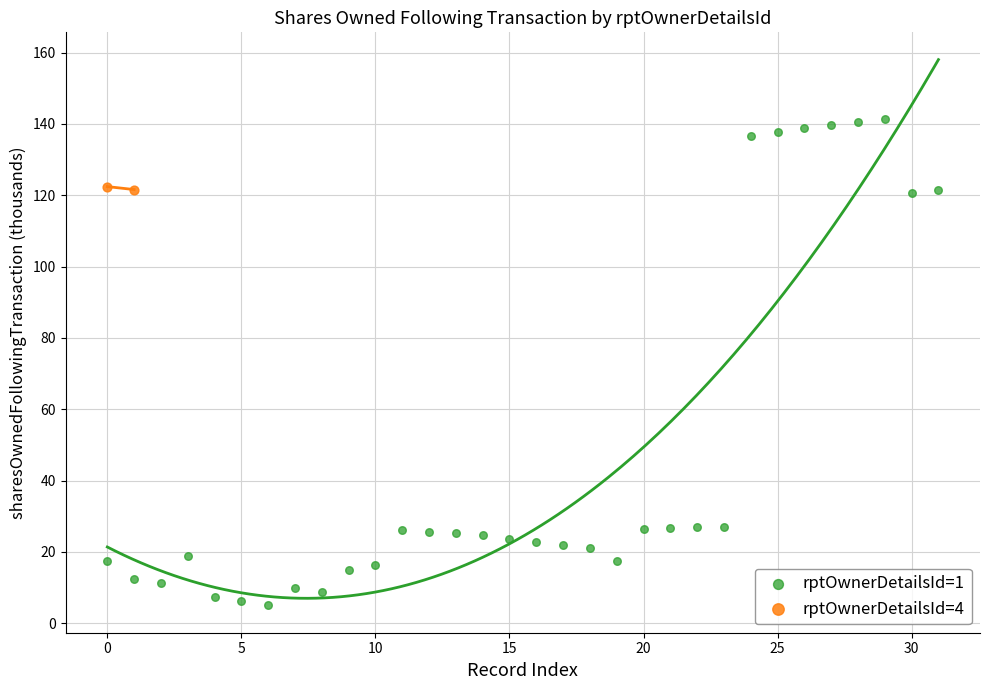

What are all the series names shown in the legend?

rptOwnerDetailsId=1, rptOwnerDetailsId=4